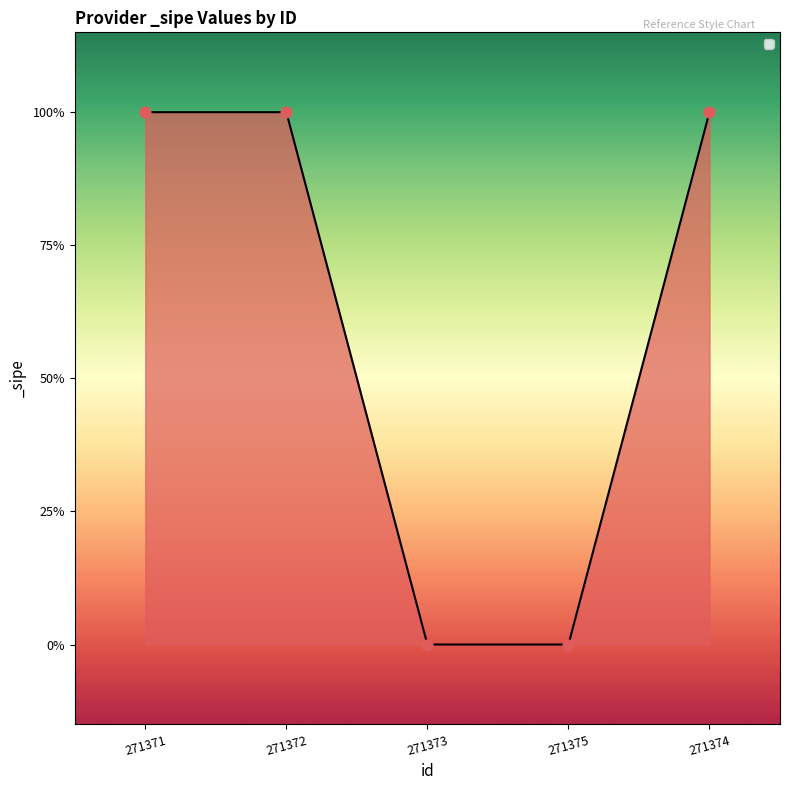

Between 271373 and 271372, which is larger?

271372